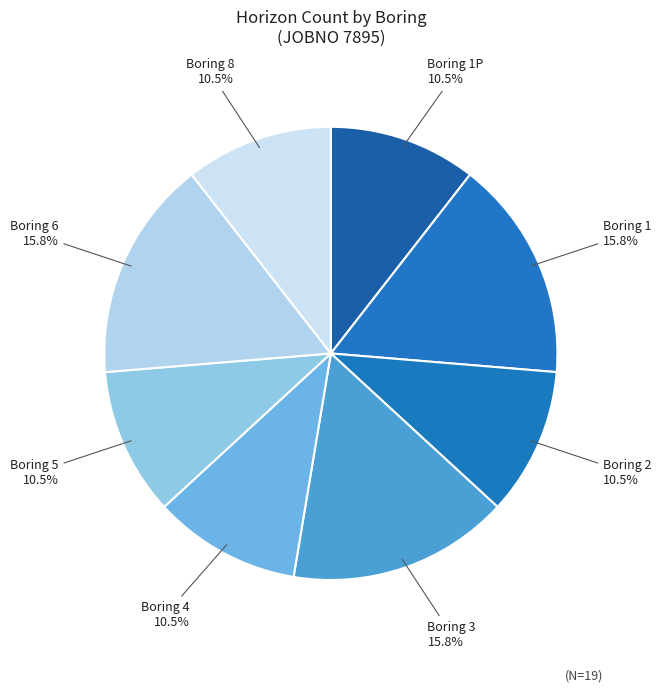

Count the number of slices in the pie.

8